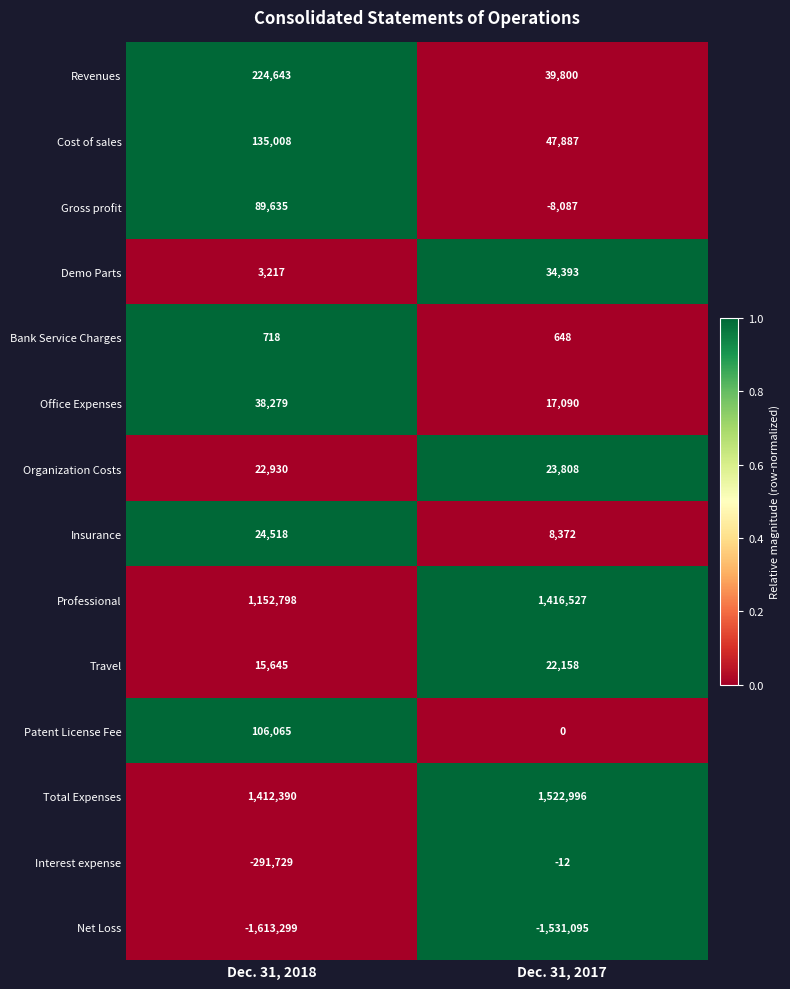

What is the difference between the highest and lowest values at Dec. 31, 2017?

3054091